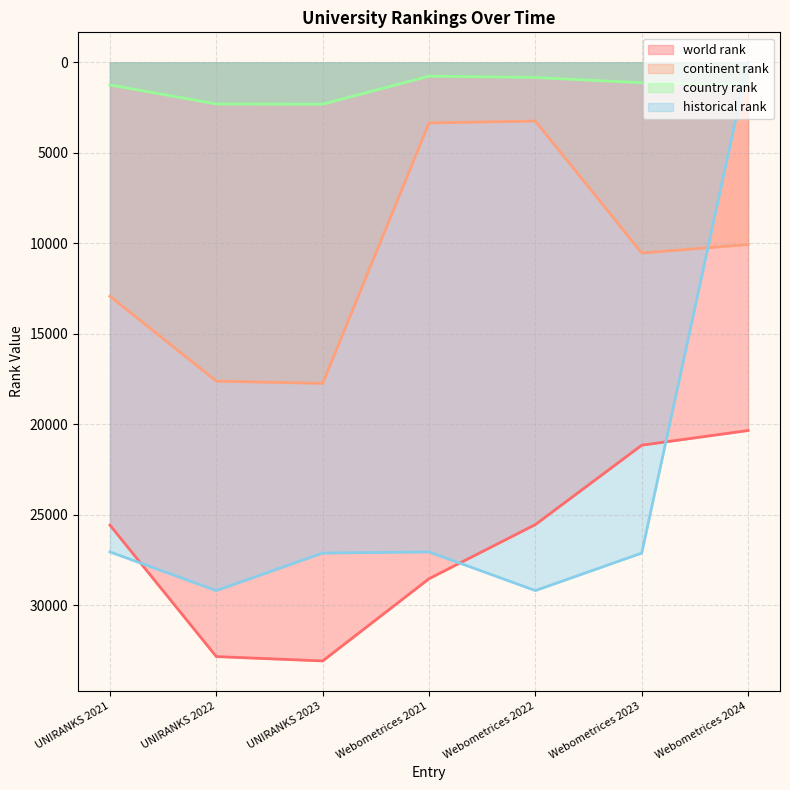

True or false: country rank and world rank intersect in this chart.

False